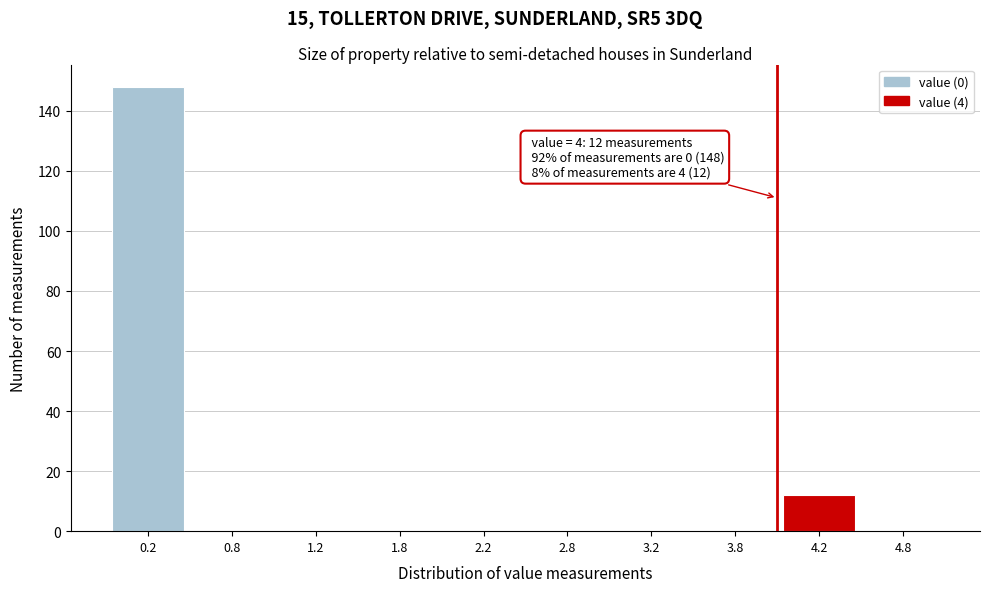

Over which range of the x-axis is the bar tallest?

0.0 to 0.5